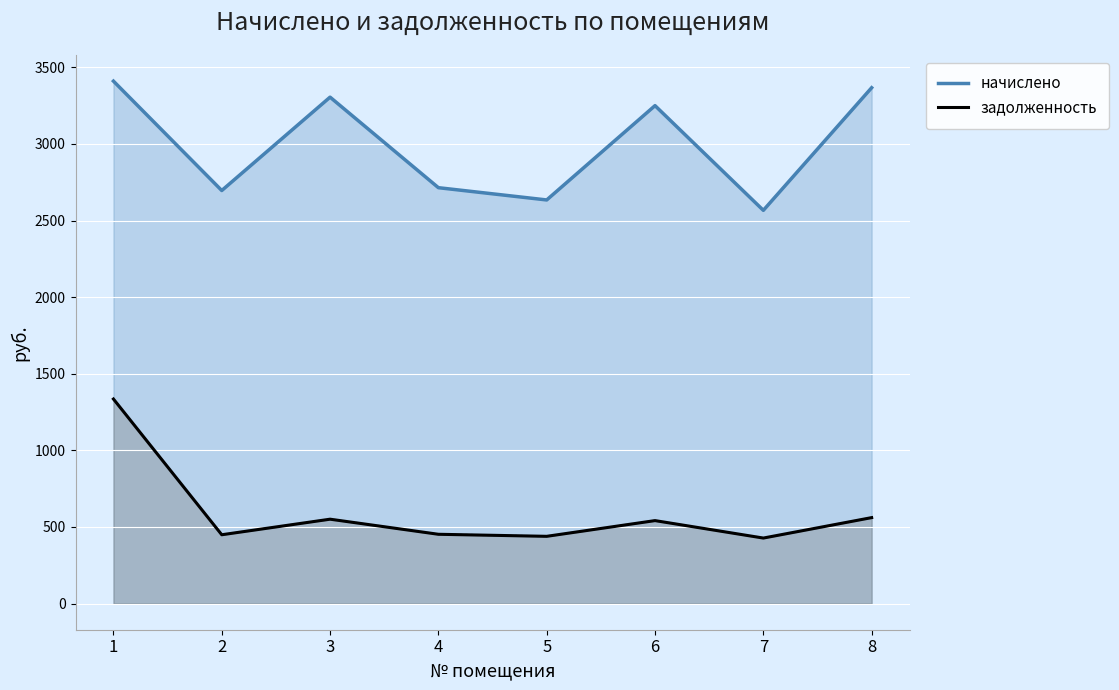

What are all the series names shown in the legend?

начислено, задолженность